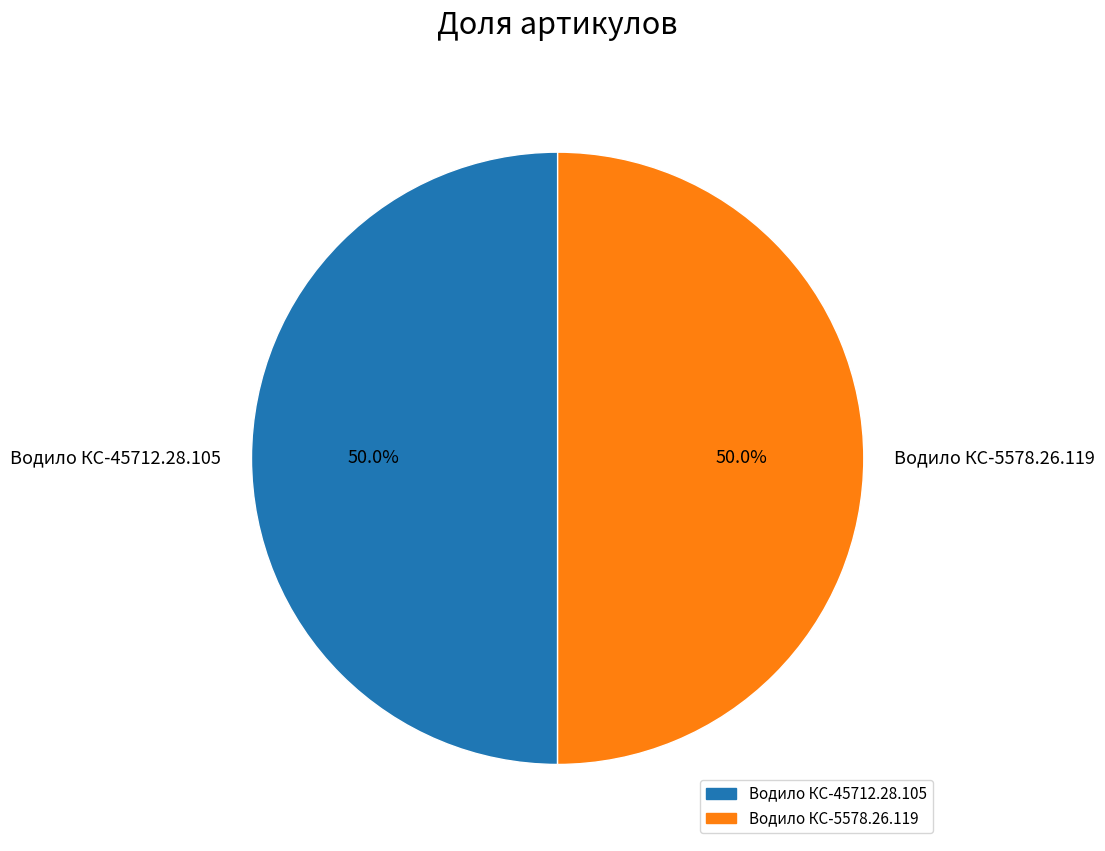

What percentage is NOT represented by Водило КС-45712.28.105?

50.0%